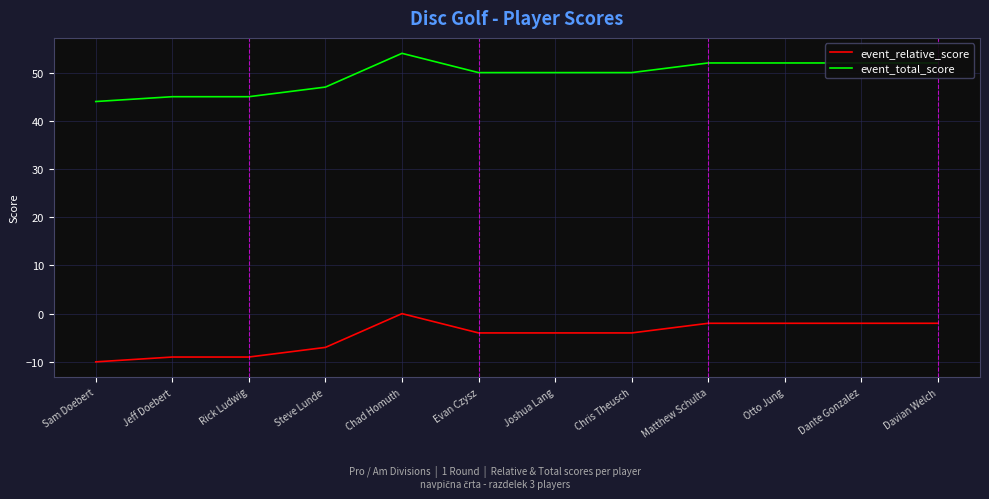

At how many categories does at least one series exceed 2?

12